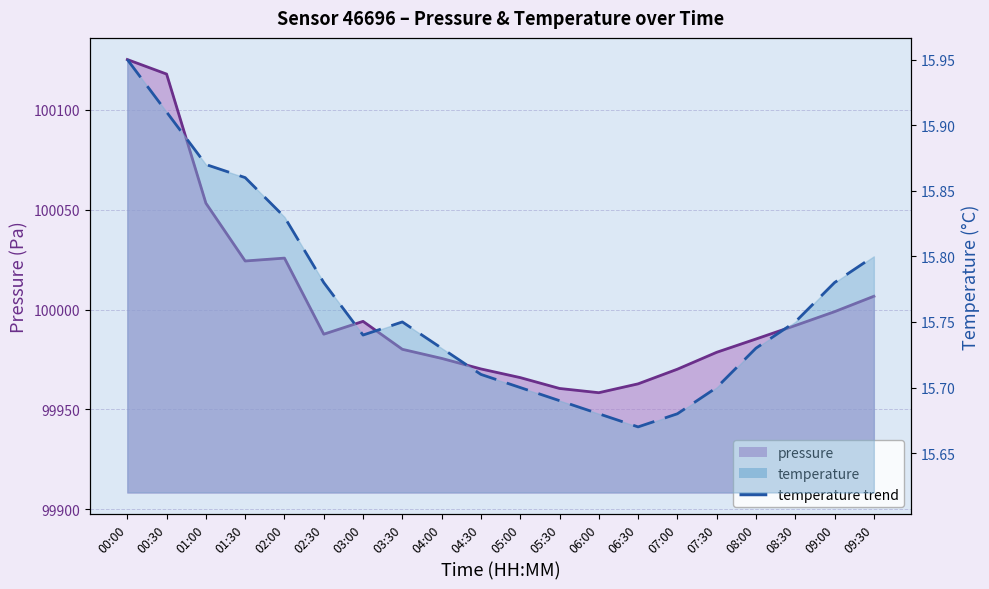

True or false: temperature and pressure cross at least once.

False